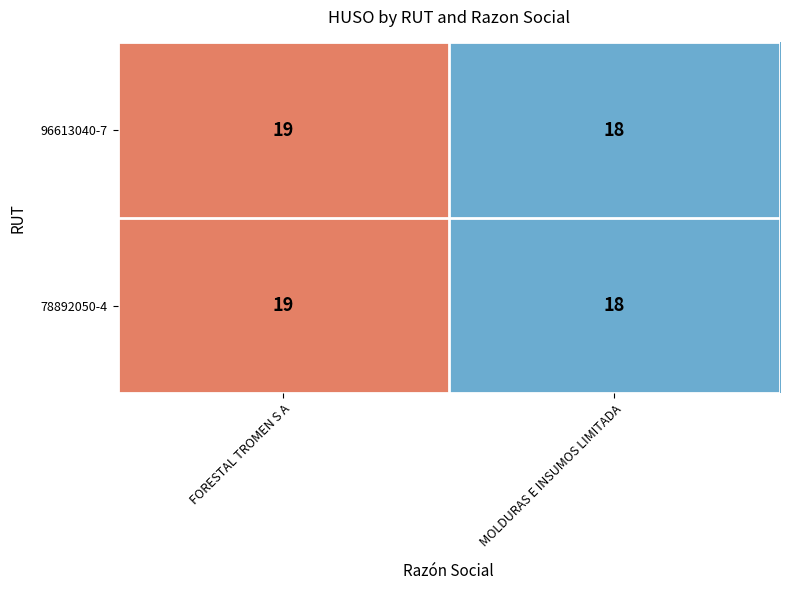

Which category has the highest value across all series?

FORESTAL TROMEN S A